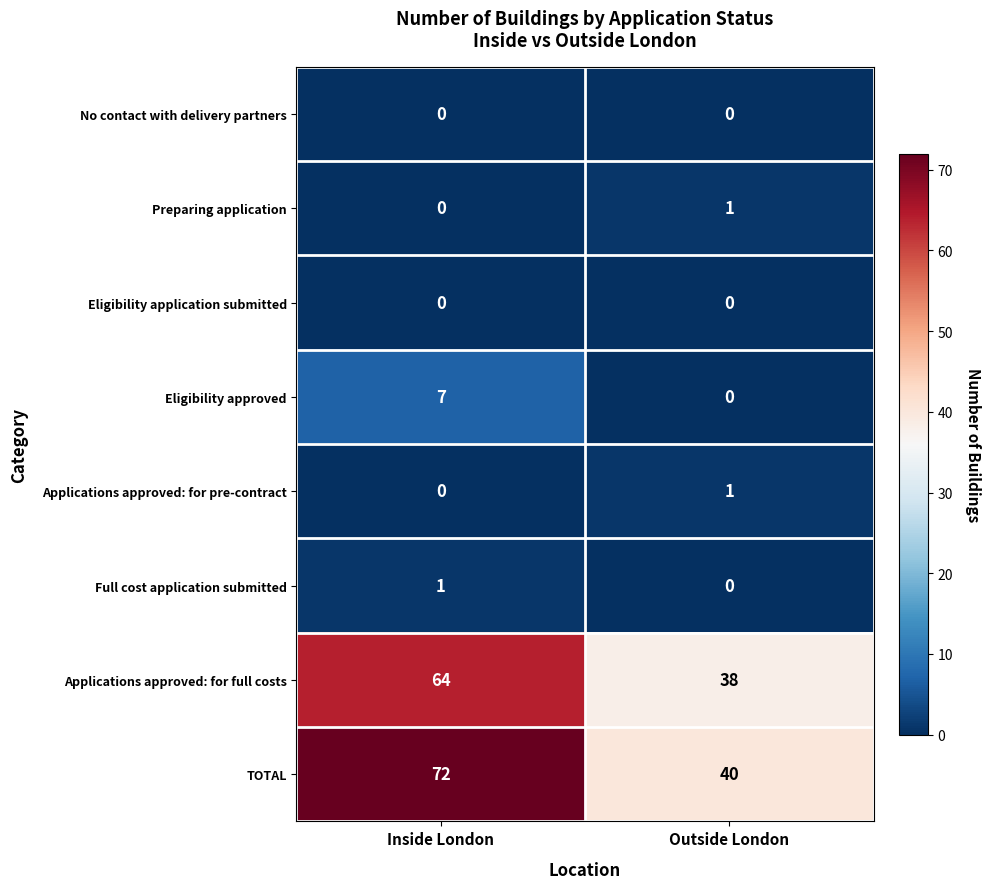

What is the sum of the TOTAL values at Inside London and Outside London?

112